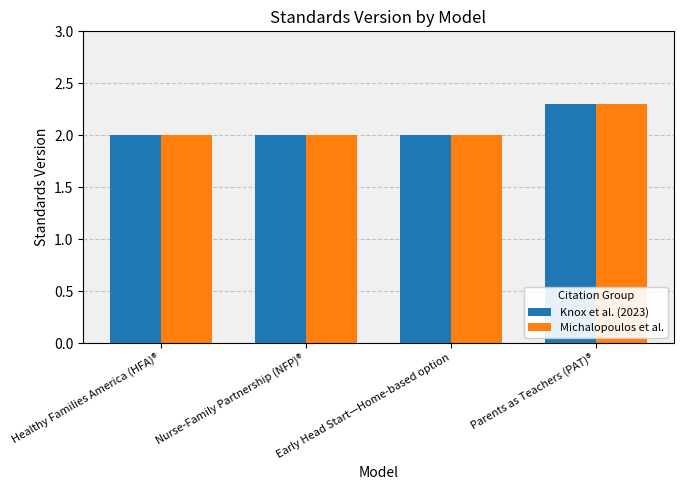

What is the label of the 1st bar from the left?

Healthy Families America (HFA)®